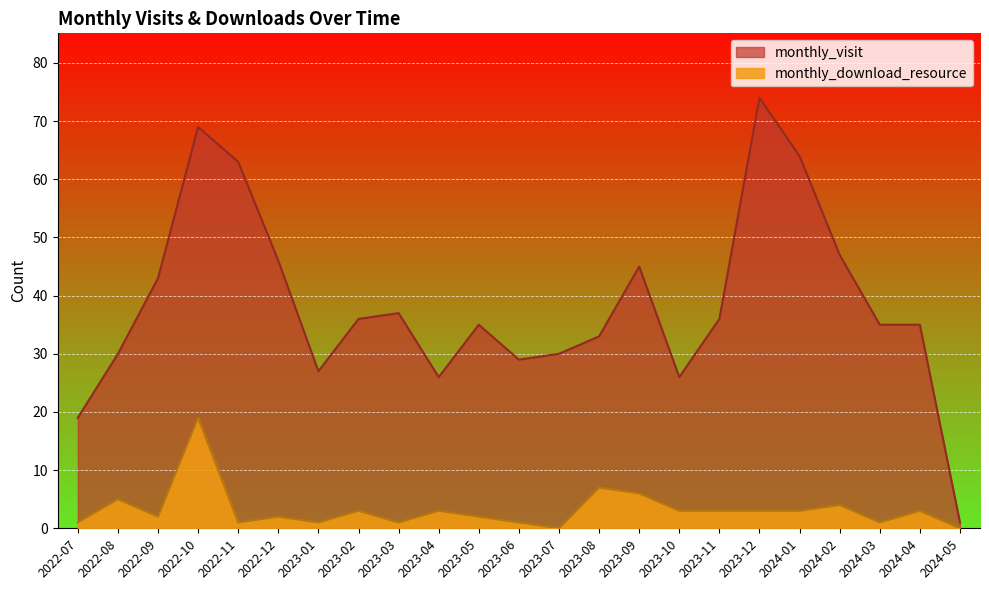

List the labels in order of monthly_visit value, largest first.

2023-12, 2022-10, 2024-01, 2022-11, 2024-02, 2022-12, 2023-09, 2022-09, 2023-03, 2023-02, 2023-11, 2023-05, 2024-03, 2024-04, 2023-08, 2022-08, 2023-07, 2023-06, 2023-01, 2023-04, 2023-10, 2022-07, 2024-05